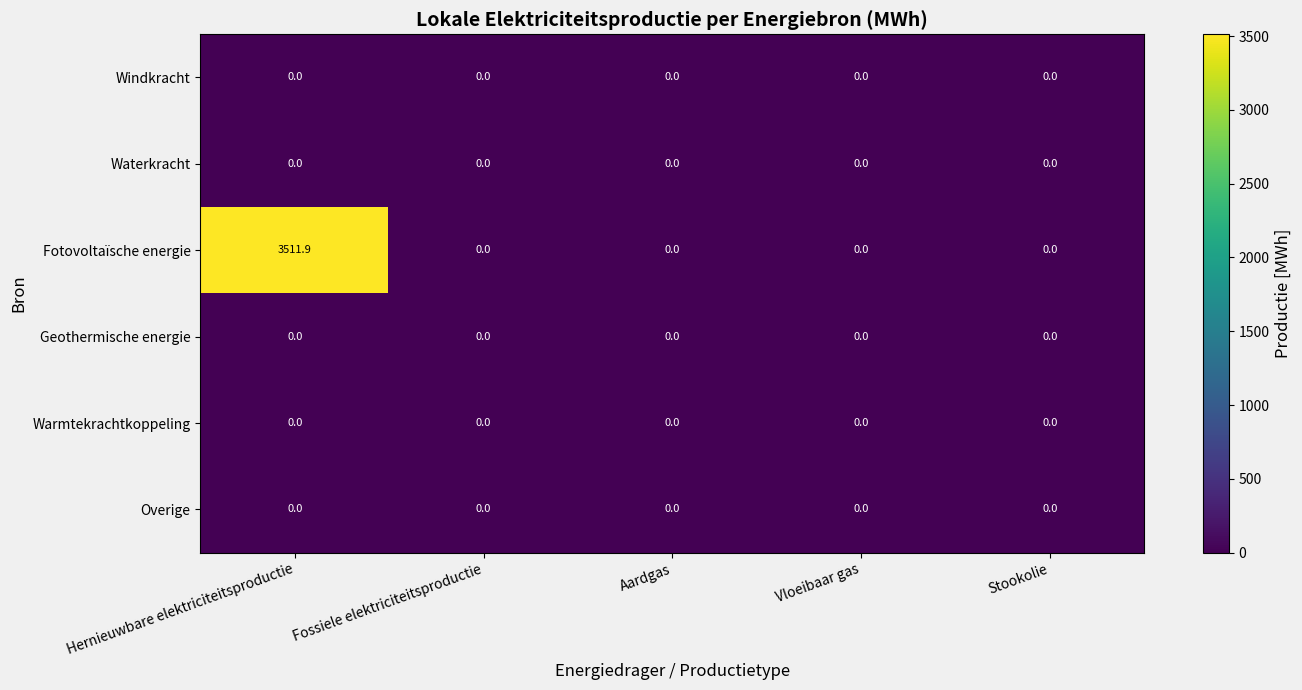

Which series has the largest total across all categories?

Fotovoltaïsche energie